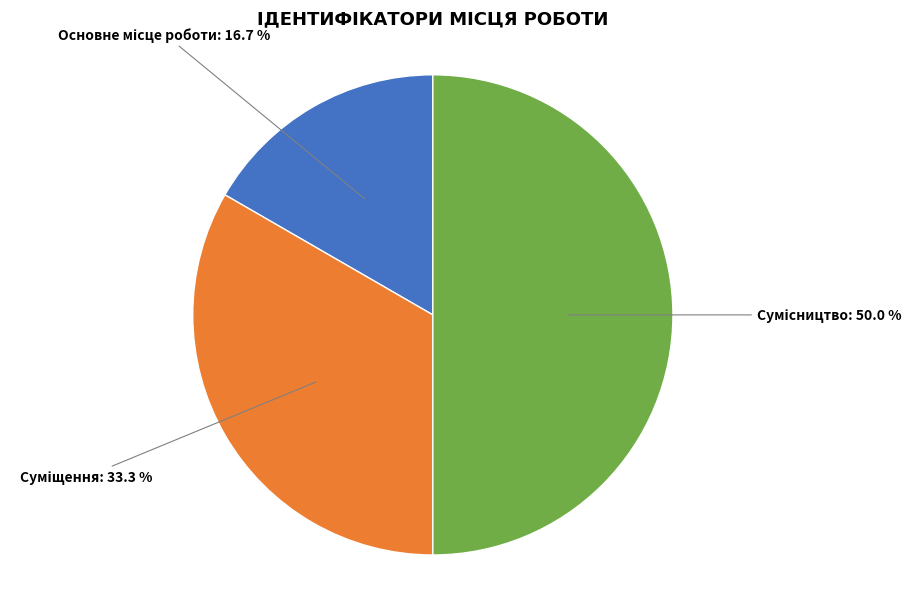

Count the number of slices in the pie.

3